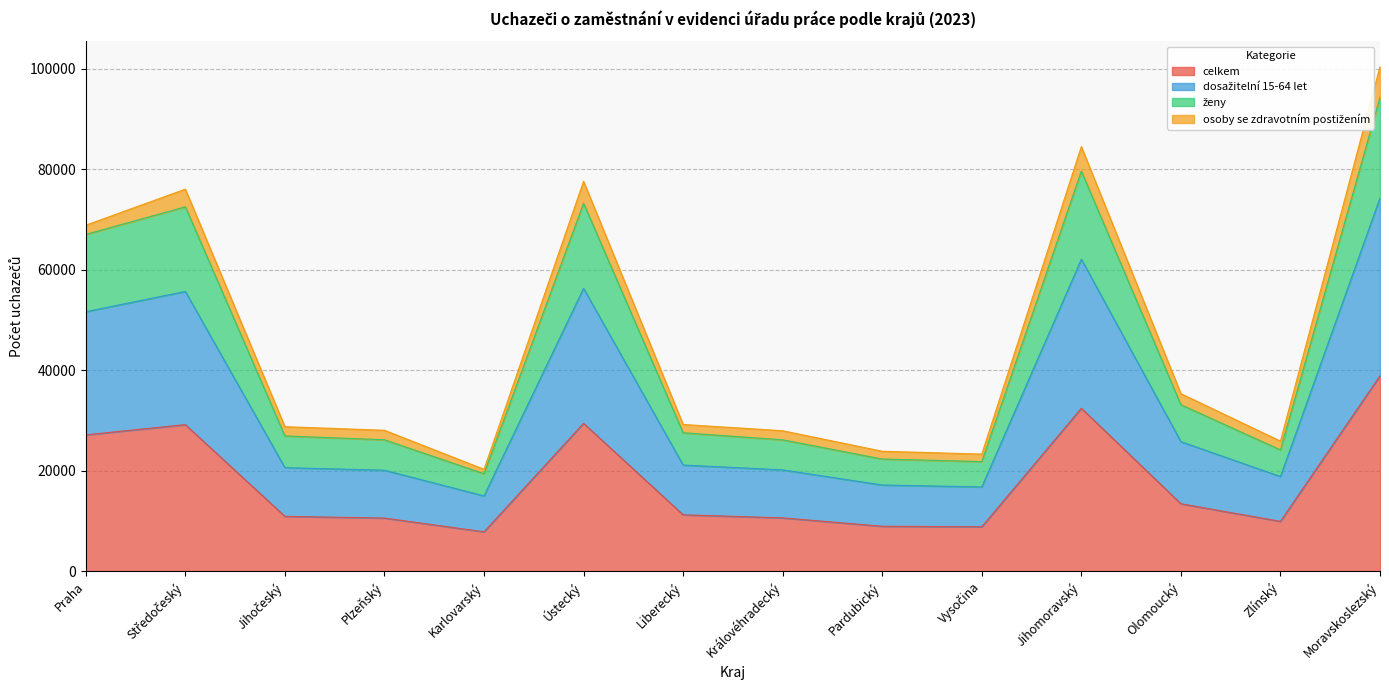

True or false: dosažitelní 15-64 let has a value of 26658 at Zlínský.

False